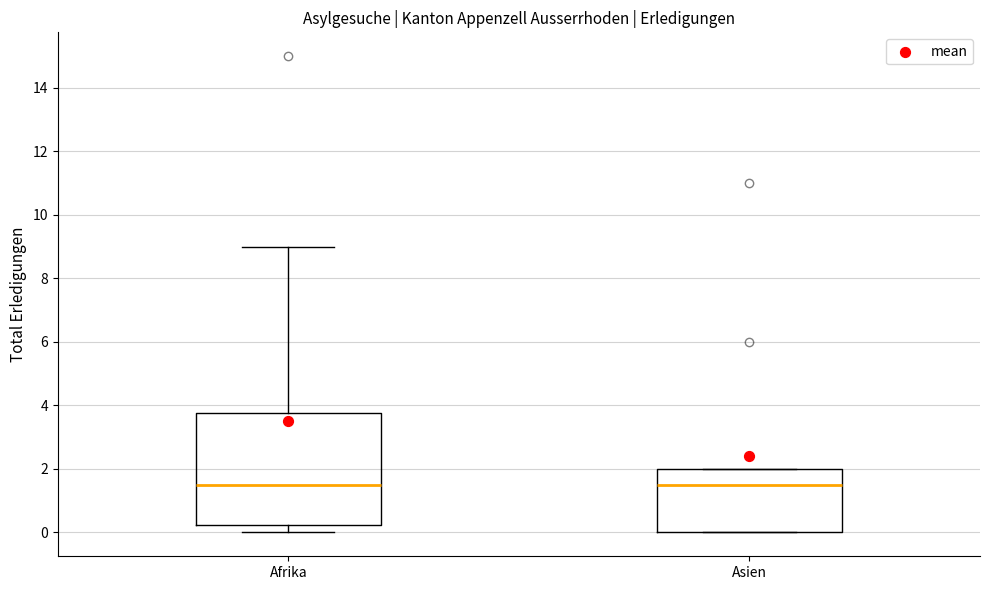

Reading left to right, transcribe this box plot: for each box, give where its median line is, the range the box spans, and where its two whiskers end, as read against the y-axis. The values are not printed on the chart, so give them approximately, as read against the axis.

Afrika: median 1.6, box 0.2 to 3.8, whiskers 0.0 to 9.0
Asien: median 1.6, box 0.0 to 2.0, whiskers 0.0 to 2.0